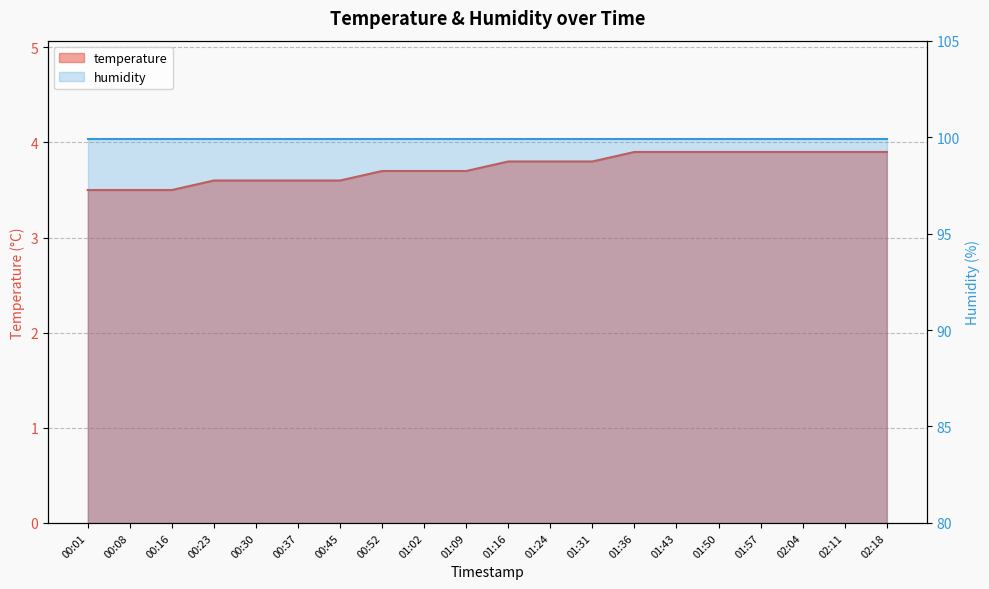

What is the sum of the values at 01:36 and 02:11?

7.8